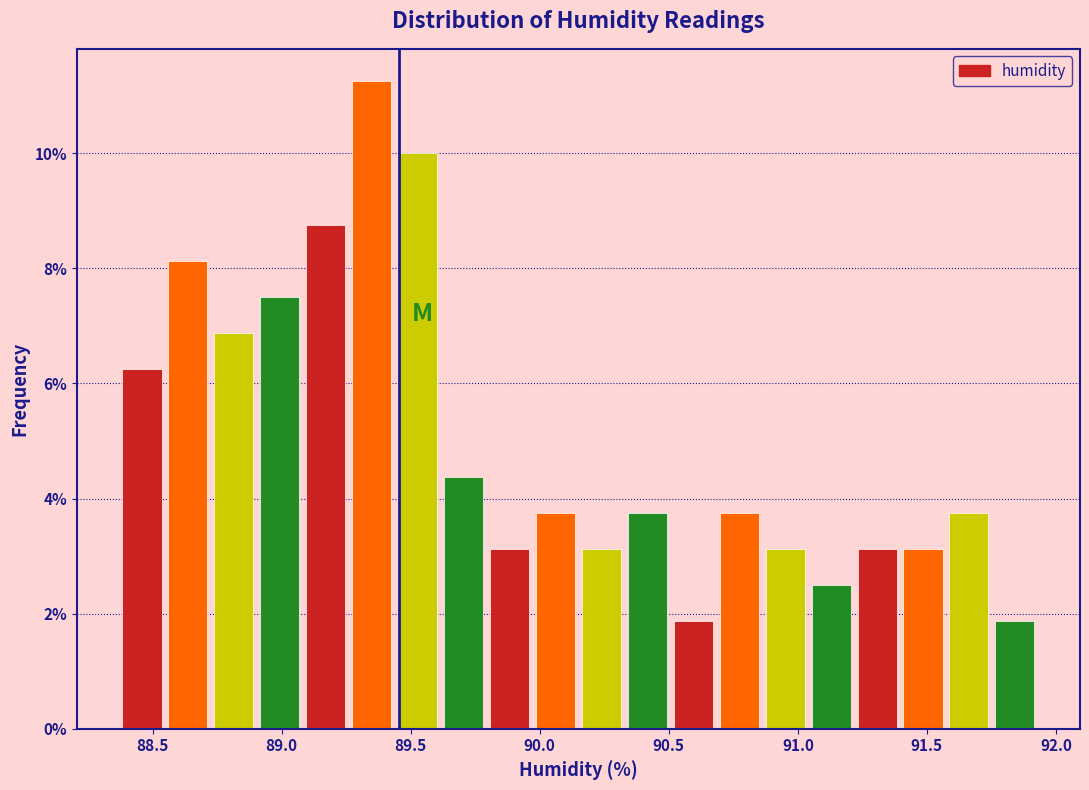

Around what value on the x-axis is the tallest bar? Give the approximate position of its centre, as read against the axis.

89.35